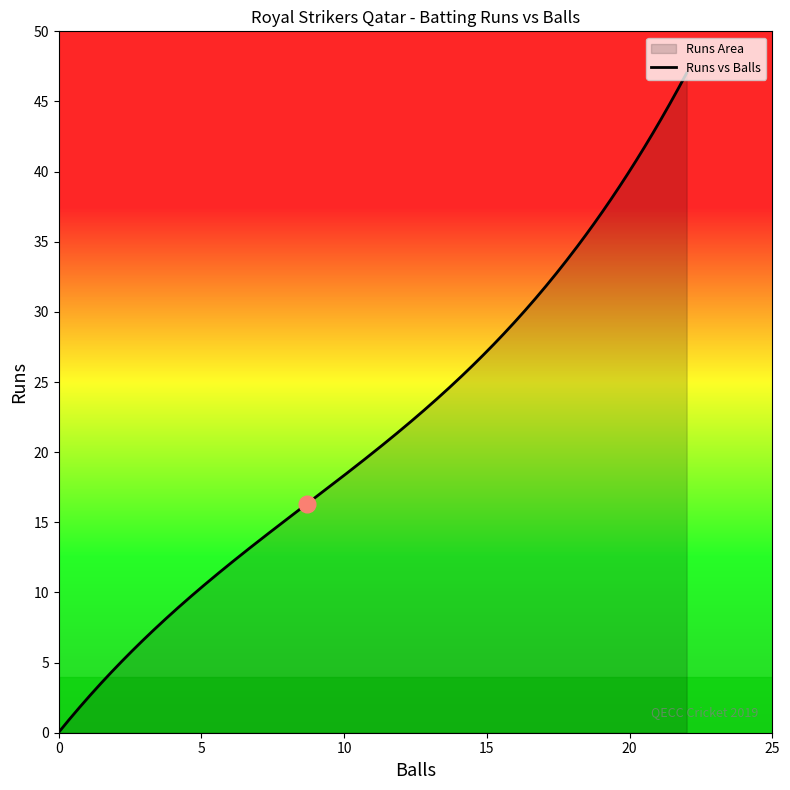

What is the difference between the maximum and minimum values?

47.0